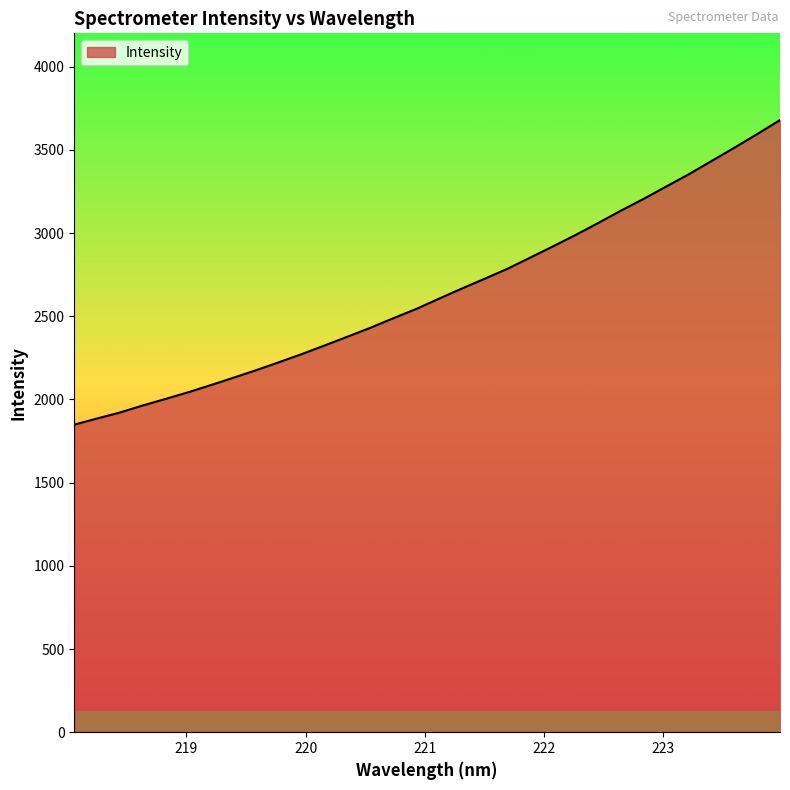

What is the difference between the maximum and minimum values?

1830.3